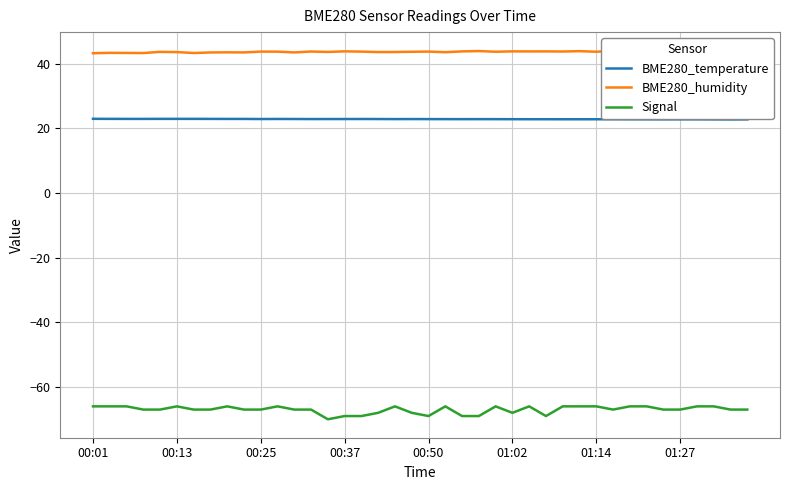

In Signal, how many points are lower than both neighbors (excluding endpoints)?

5